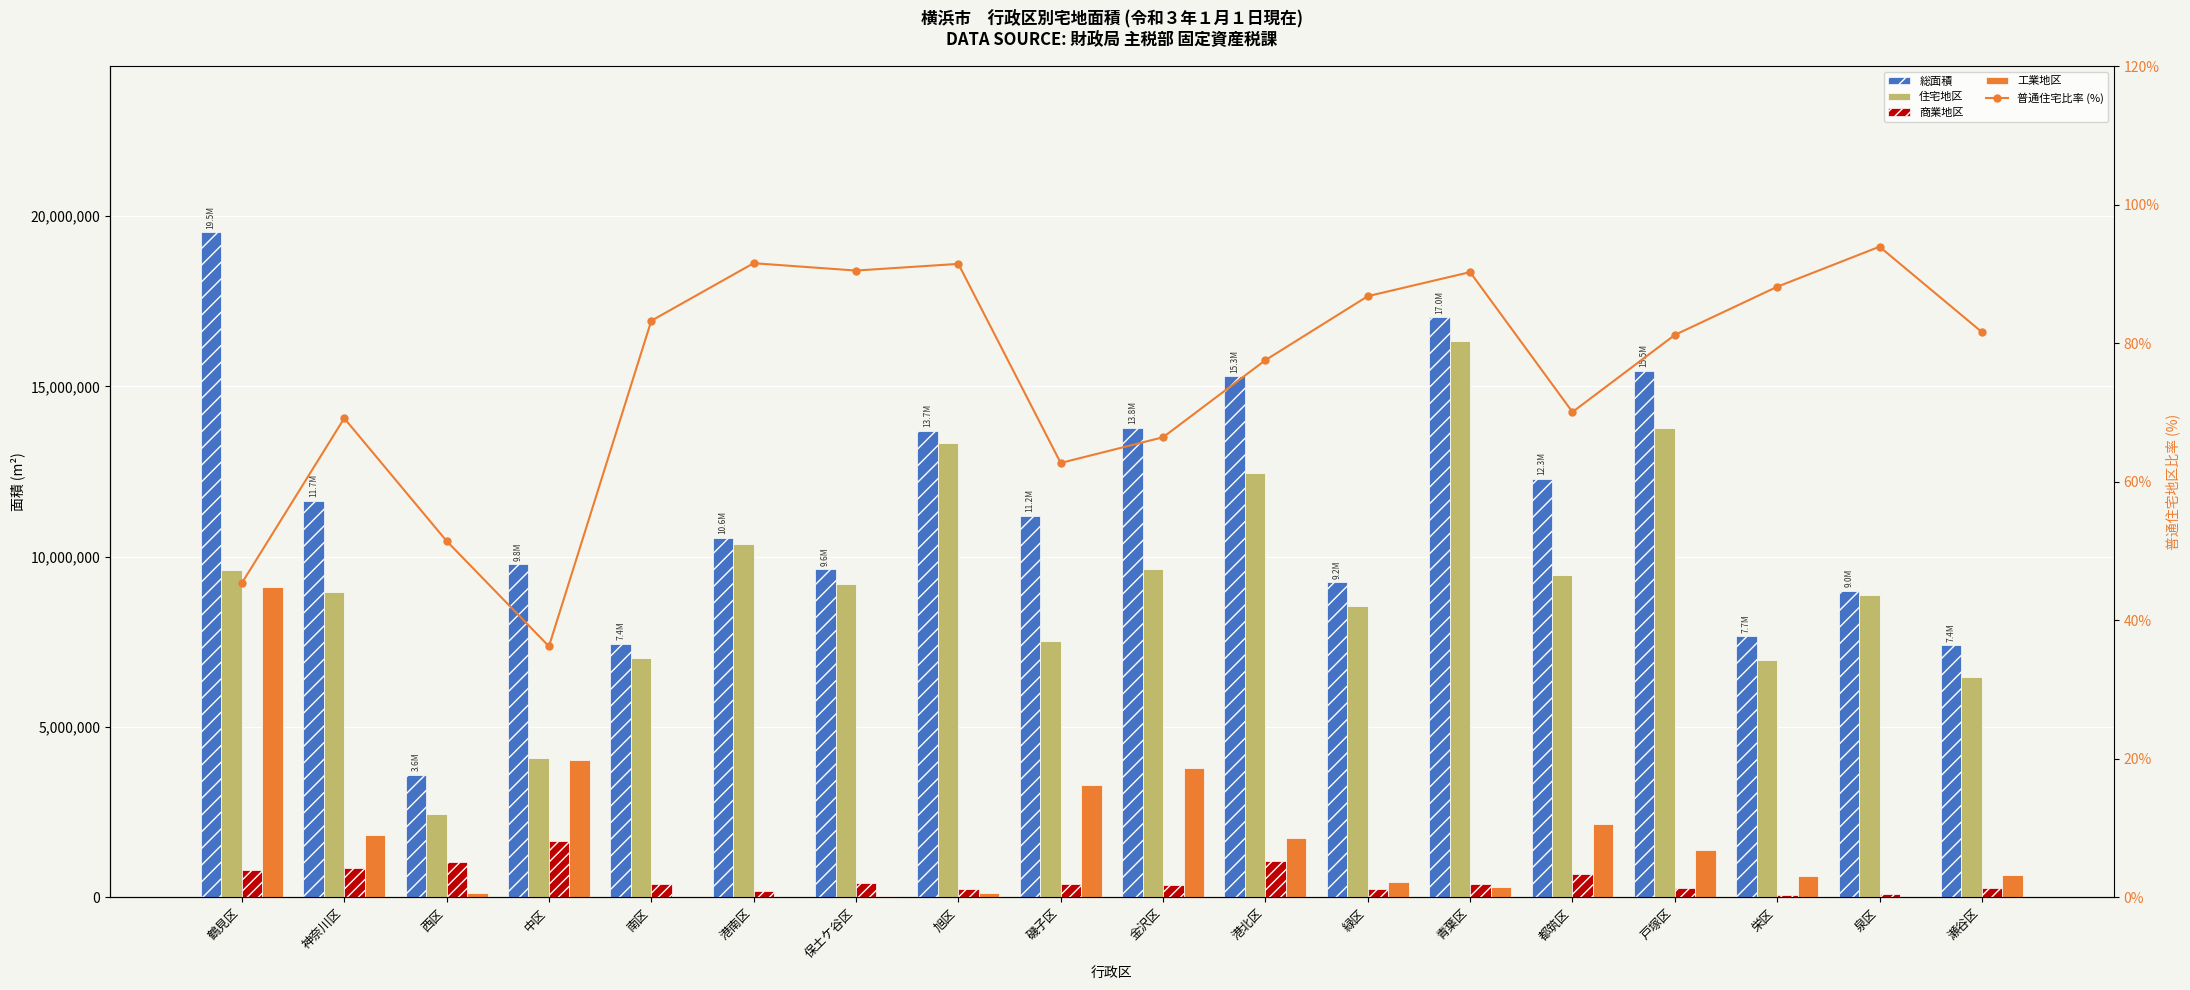

Reading right to left, extract all data points from this chart.

総面積: 瀬谷区=7395462.0	泉区=9007637.0	栄区=7661600.0	戸塚区=15457782.0	都筑区=12294281.0	青葉区=17036039.0	緑区=9244800.0	港北区=15293099.0	金沢区=13791418.0	磯子区=11204541.0	旭区=13705060.0	保土ケ谷区=9631899.0	港南区=10563715.0	南区=7442983.0	中区=9780912.0	西区=3606756.0	神奈川区=11650865.0	鶴見区=19524988.0
住宅地区: 瀬谷区=6482820.0	泉区=8879323.0	栄区=6972240.0	戸塚区=13780014.0	都筑区=9453545.0	青葉区=16338708.0	緑区=8551730.0	港北区=12473350.0	金沢区=9632226.0	磯子区=7529607.0	旭区=13328730.0	保土ケ谷区=9197698.0	港南区=10373302.0	南区=7041053.0	中区=4081136.0	西区=2442746.0	神奈川区=8959928.0	鶴見区=9599099.0
商業地区: 瀬谷区=259852.0	泉区=90164.0	栄区=61351.0	戸塚区=280741.0	都筑区=671905.0	青葉区=387436.0	緑区=244754.0	港北区=1065164.0	金沢区=350741.0	磯子区=386716.0	旭区=252401.0	保土ケ谷区=407201.0	港南区=190413.0	南区=401930.0	中区=1655425.0	西区=1036314.0	神奈川区=860394.0	鶴見区=810067.0
工業地区: 瀬谷区=645937.0	泉区=9930.0	栄区=627838.0	戸塚区=1384953.0	都筑区=2163251.0	青葉区=308185.0	緑区=443492.0	港北区=1752347.0	金沢区=3806452.0	磯子区=3286208.0	旭区=121403.0	保土ケ谷区=26550.0	港南区=0.0	南区=0.0	中区=4044351.0	西区=127696.0	神奈川区=1827338.0	鶴見区=9115714.0
普通住宅比率 (%): 瀬谷区=81.6	泉区=93.9	栄区=88.1	戸塚区=81.2	都筑区=70.1	青葉区=90.3	緑区=86.8	港北区=77.6	金沢区=66.4	磯子区=62.7	旭区=91.5	保土ケ谷区=90.5	港南区=91.5	南区=83.2	中区=36.2	西区=51.4	神奈川区=69.2	鶴見区=45.4